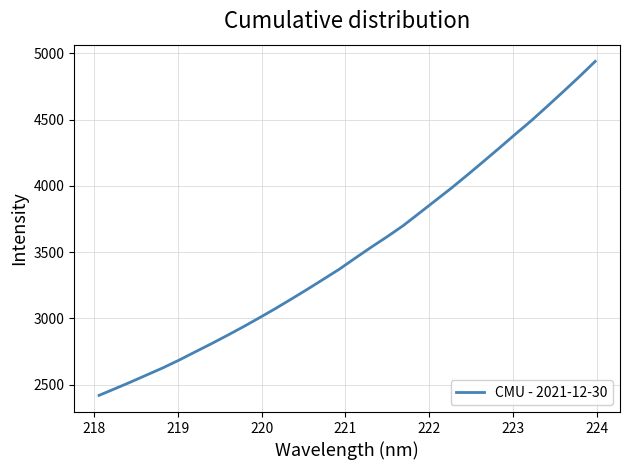

What is the difference between the maximum and minimum values?

2518.7